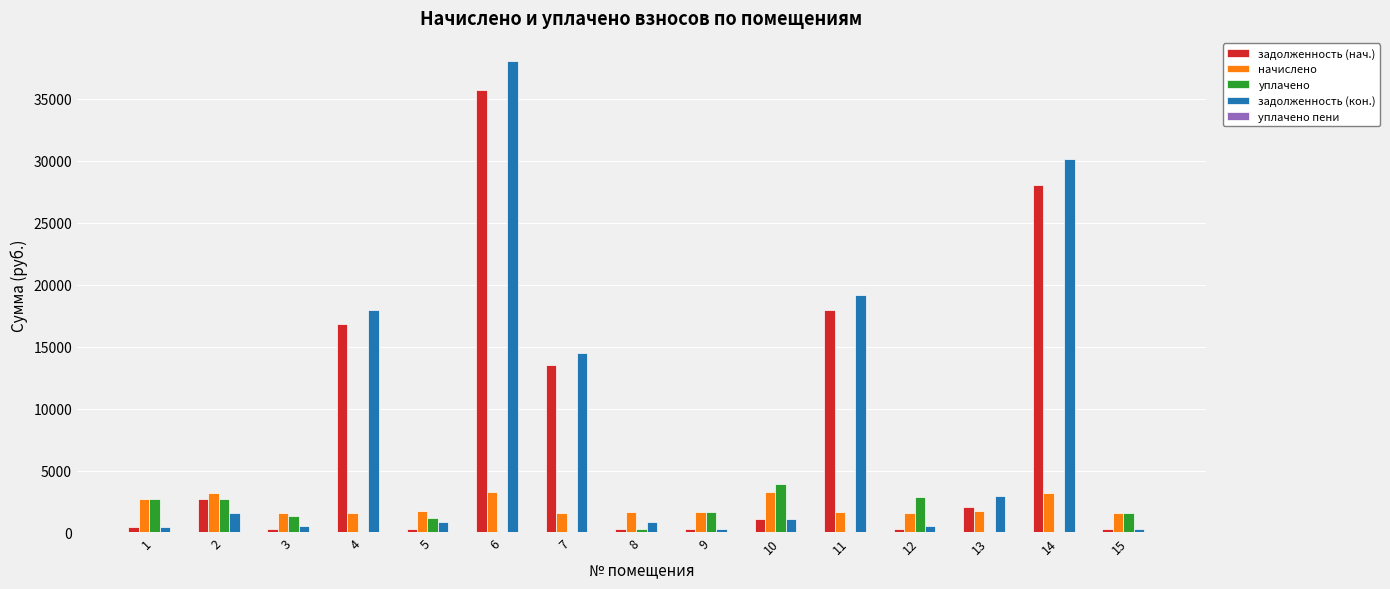

At which category is the sum across all series the highest?

6